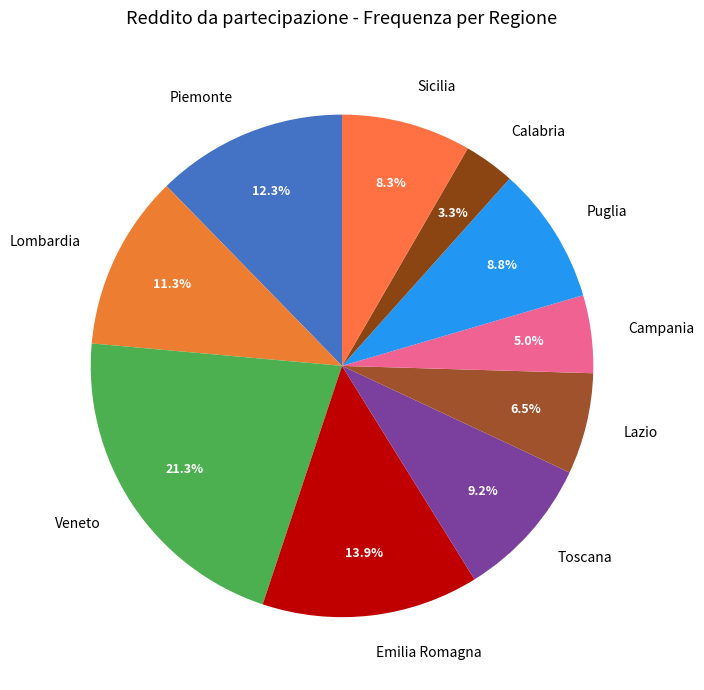

True or false: Lazio accounts for 14% of the total.

False